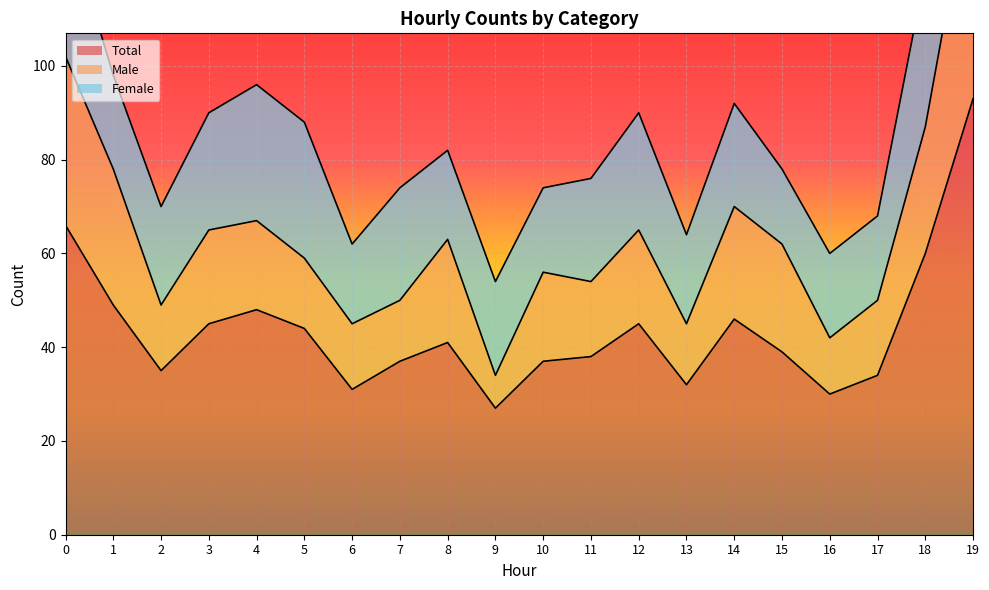

What is the minimum value for Total?

27